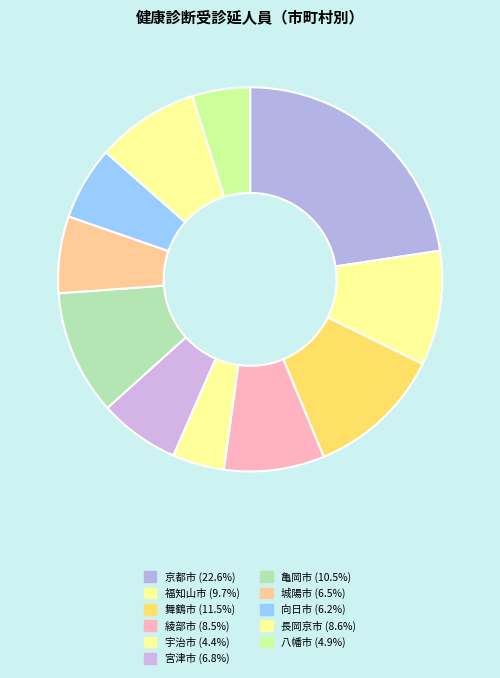

To the nearest percent, what percentage of the pie is 舞鶴市?

11%